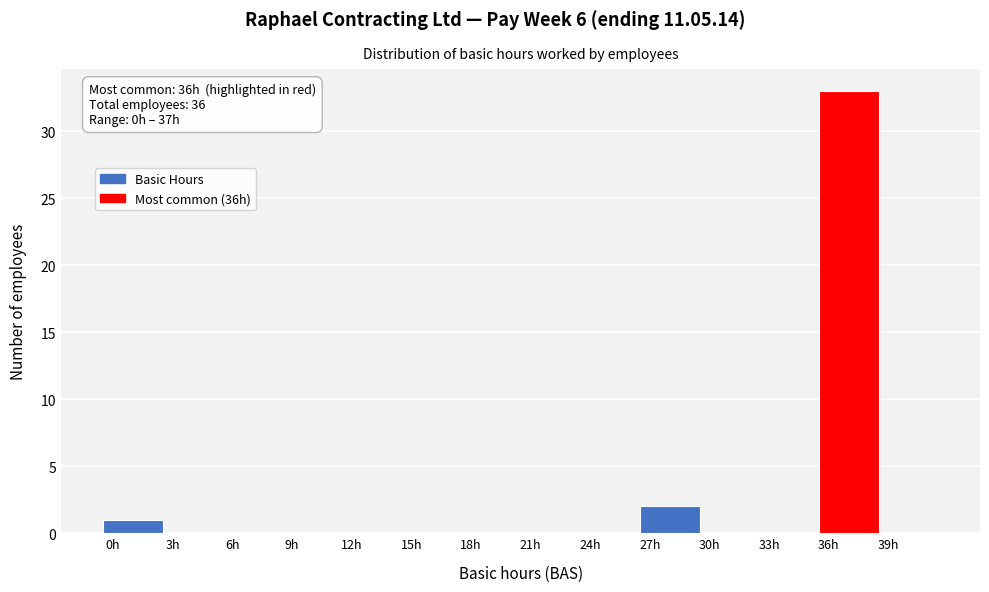

Which range on the x-axis has the tallest bar?

35.5 to 38.5